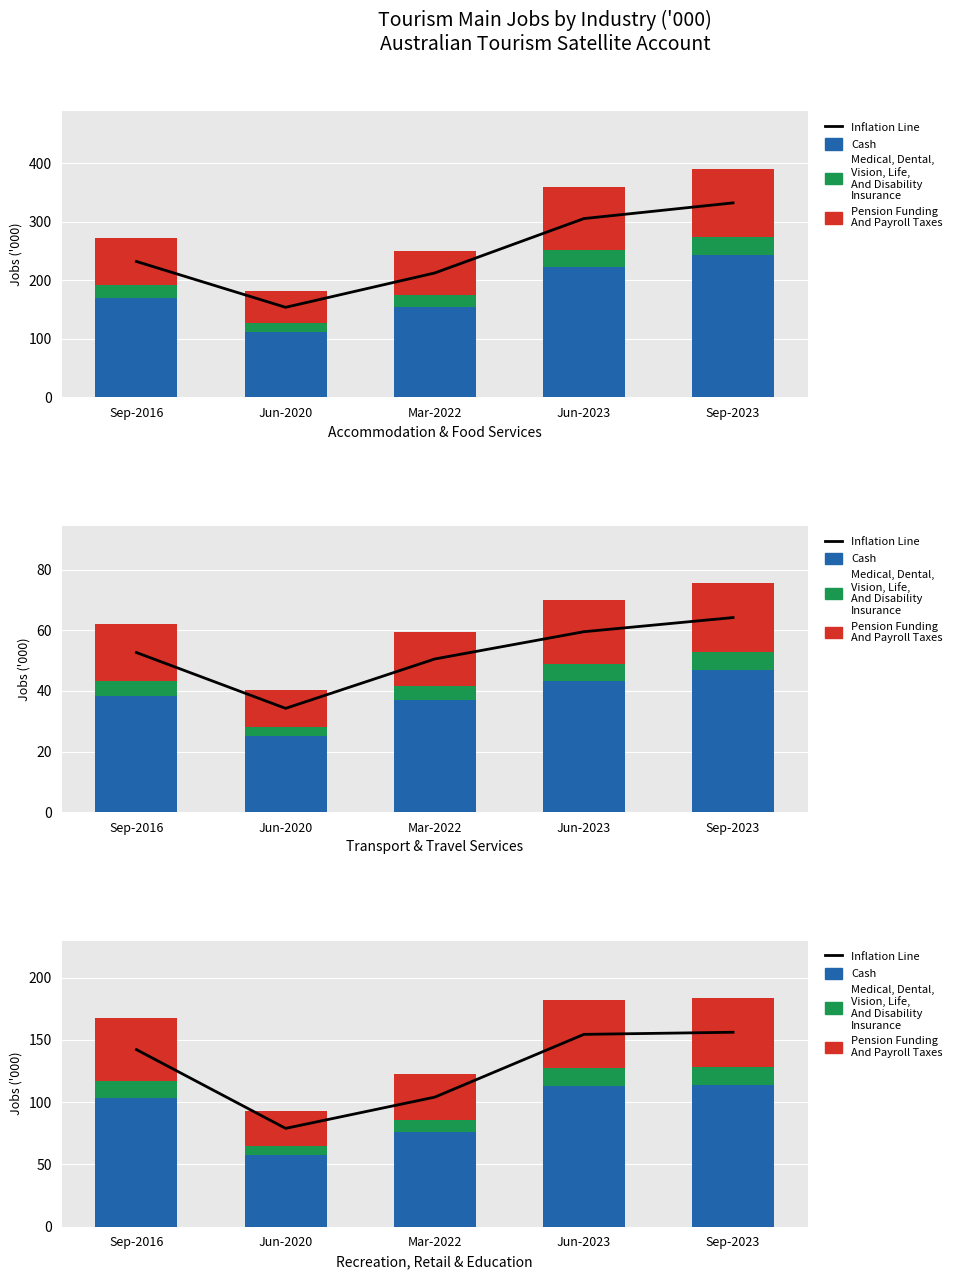

Which series has the largest total across all categories?

Inflation Line